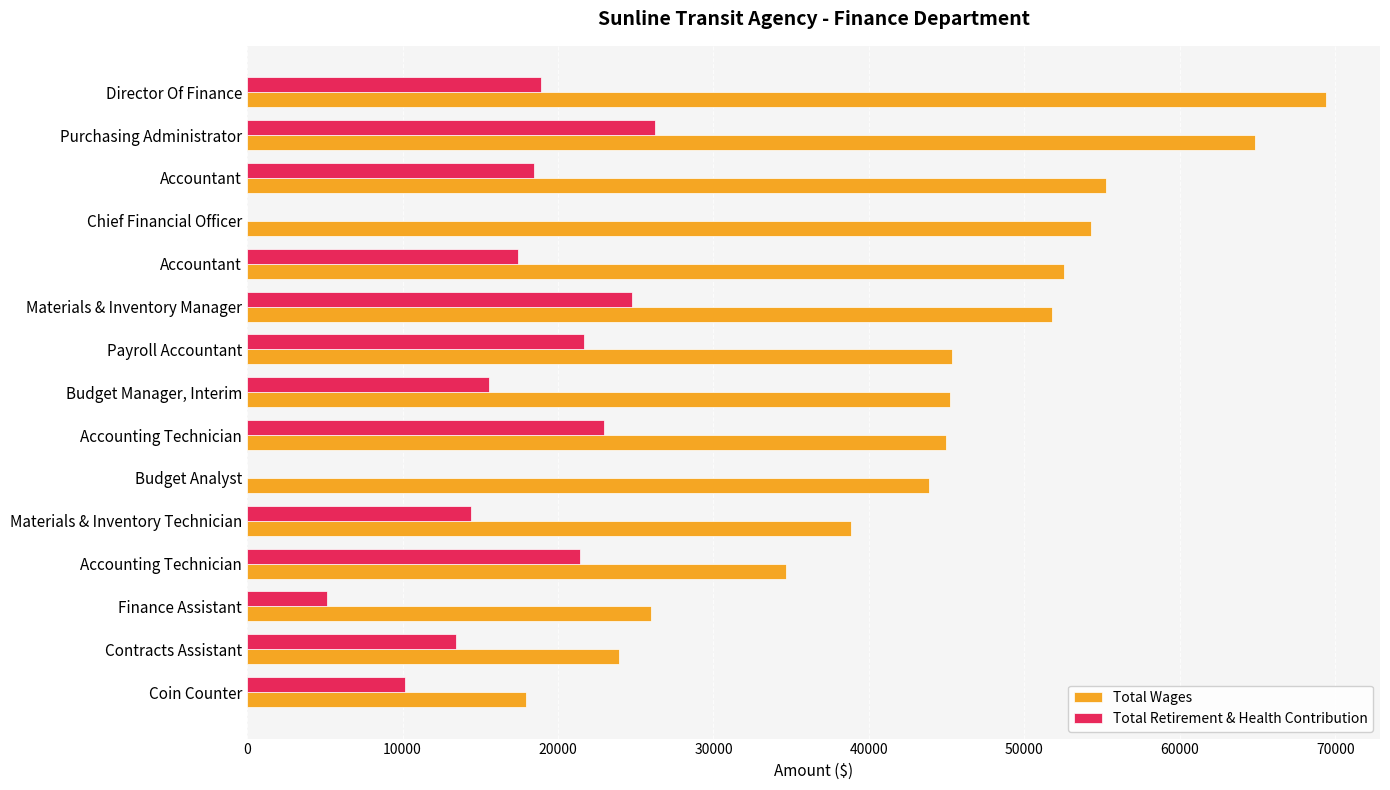

How many data points does each series have?

15